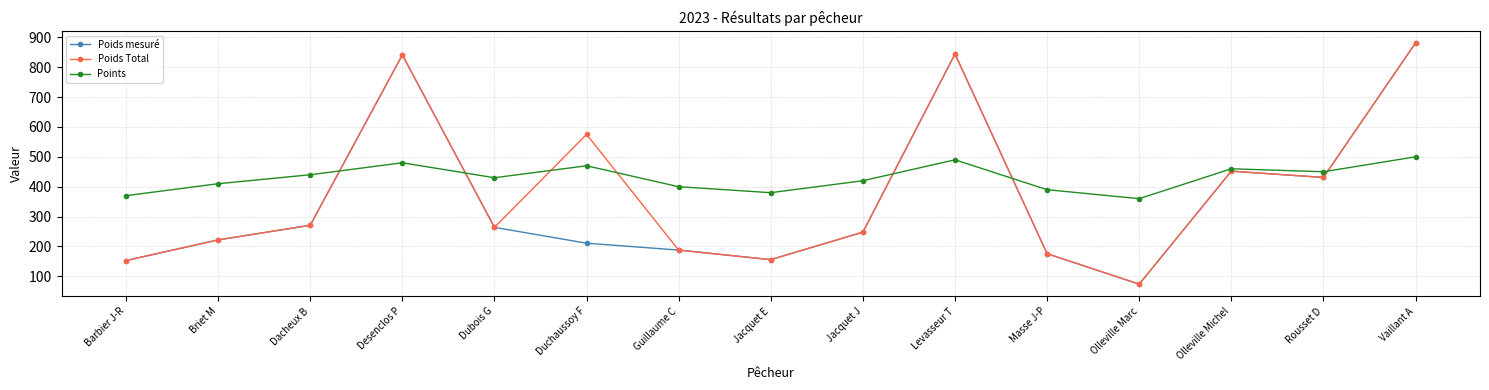

Is the value of Points at Olleville Marc greater than the value of Poids Total at Duchaussoy F?

No